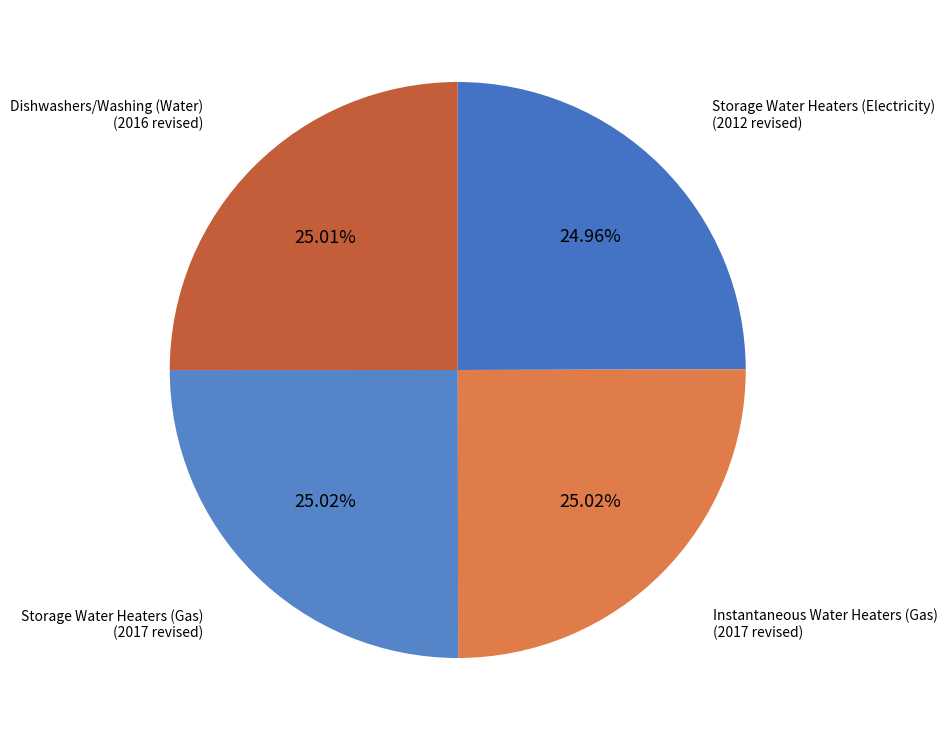

Does Storage Water Heaters (Electricity) represent more than half of the total?

No